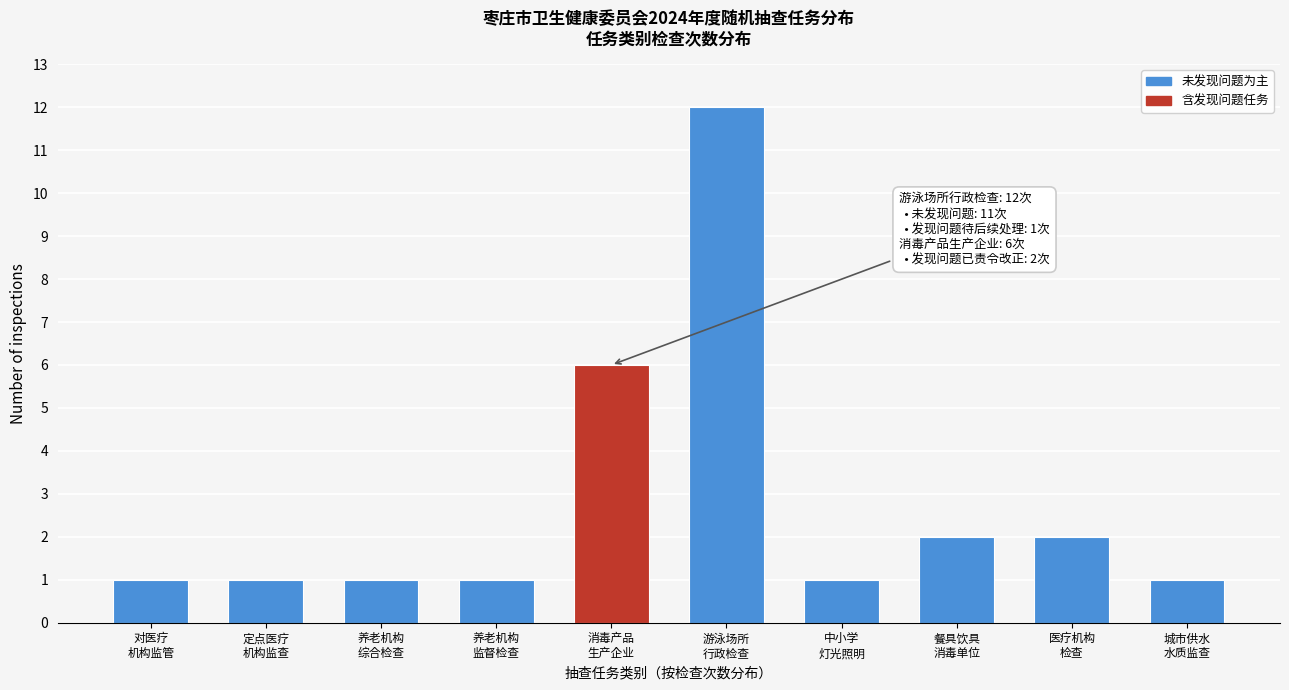

Reading left to right, transcribe all the data shown in this chart.

1	1	1	1	6	12	1	2	2	1